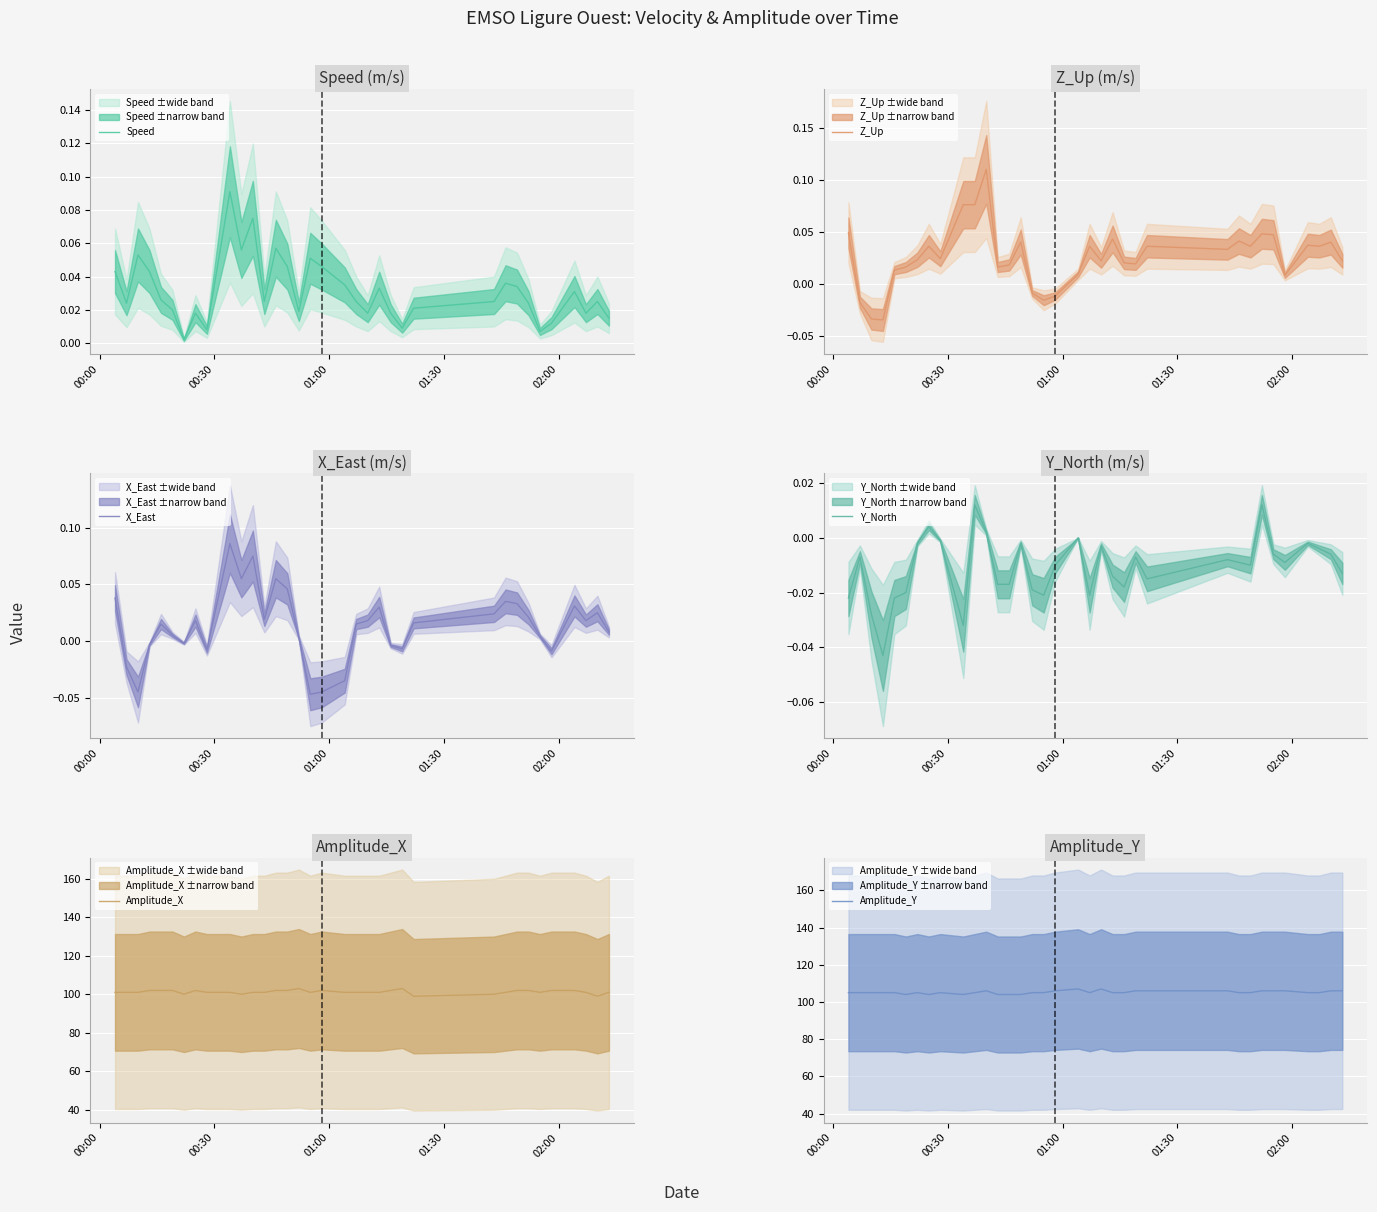

At how many categories does at least one series exceed 94?

35